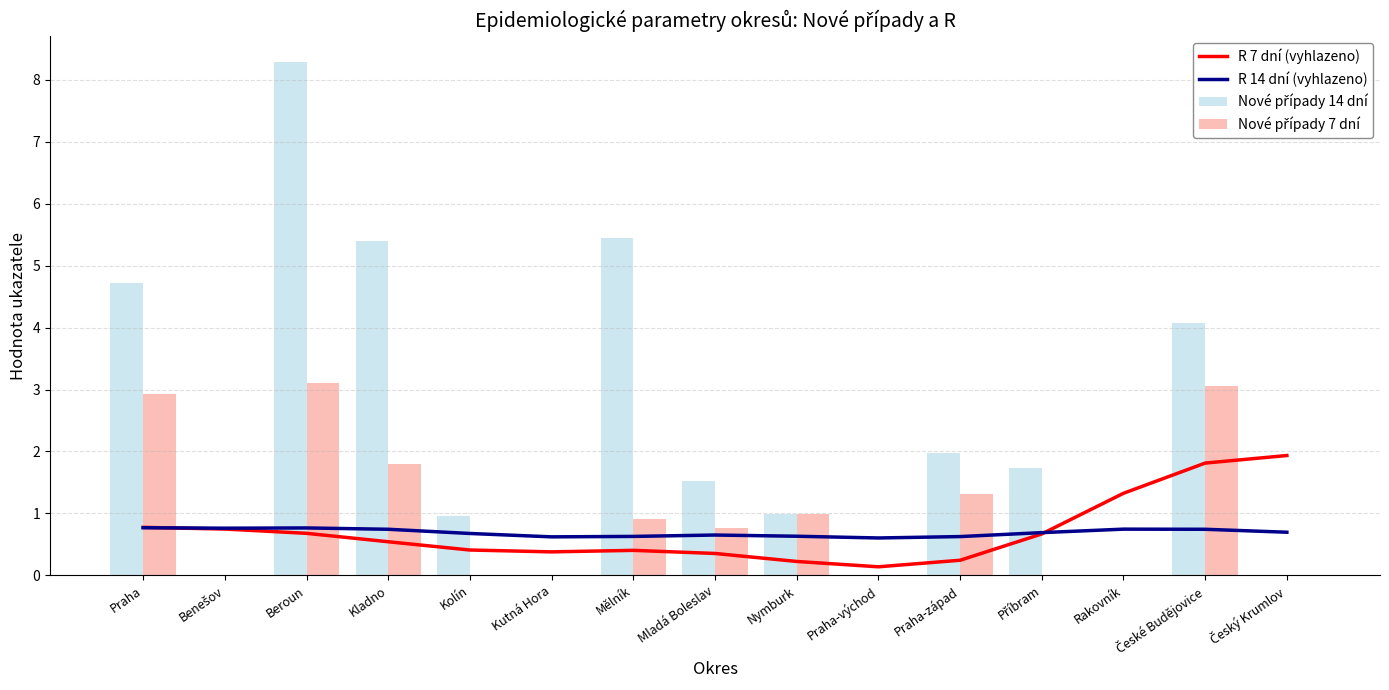

Count the number of data series in this chart.

4